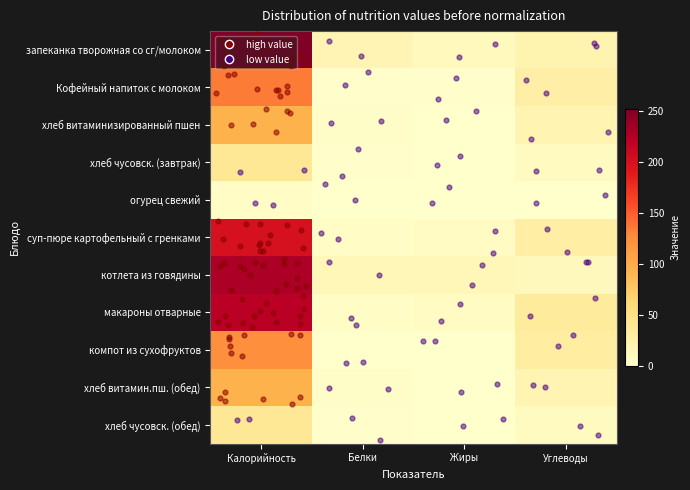

Which series has the largest total across all categories?

запеканка творожная со сг/молоком